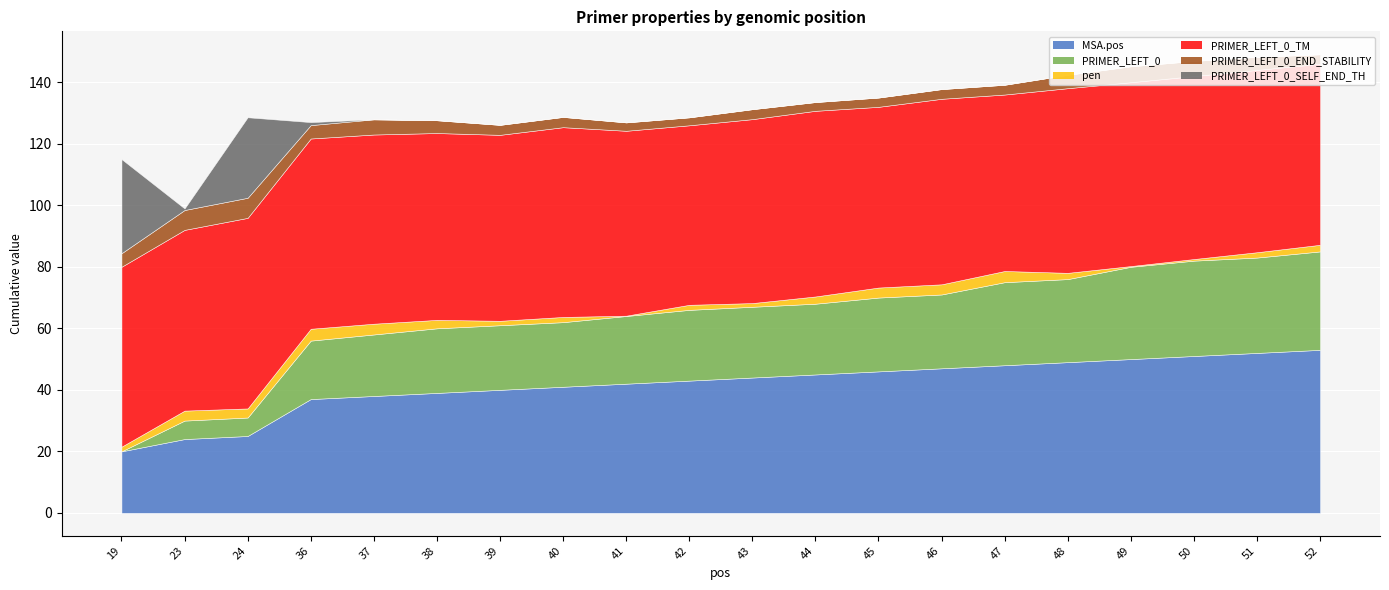

What is the minimum value for PRIMER_LEFT_0_END_STABILITY?

2.6